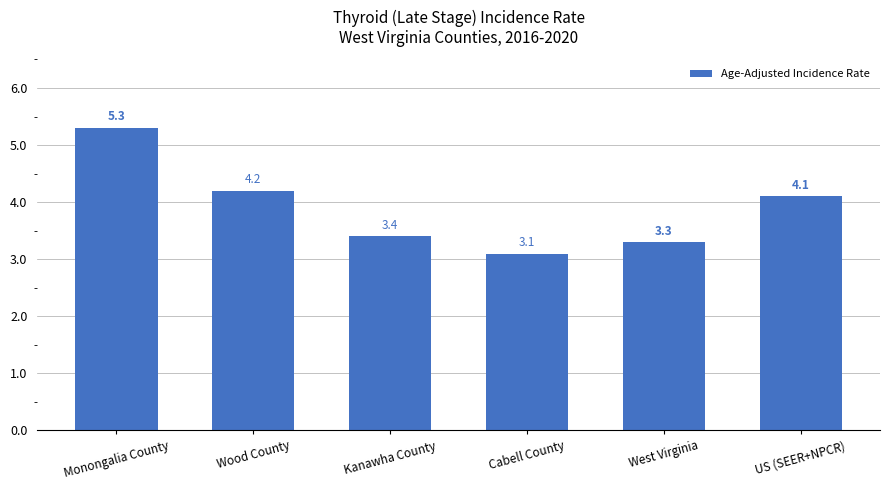

What is the sum of the values at Monongalia County and Kanawha County?

8.7